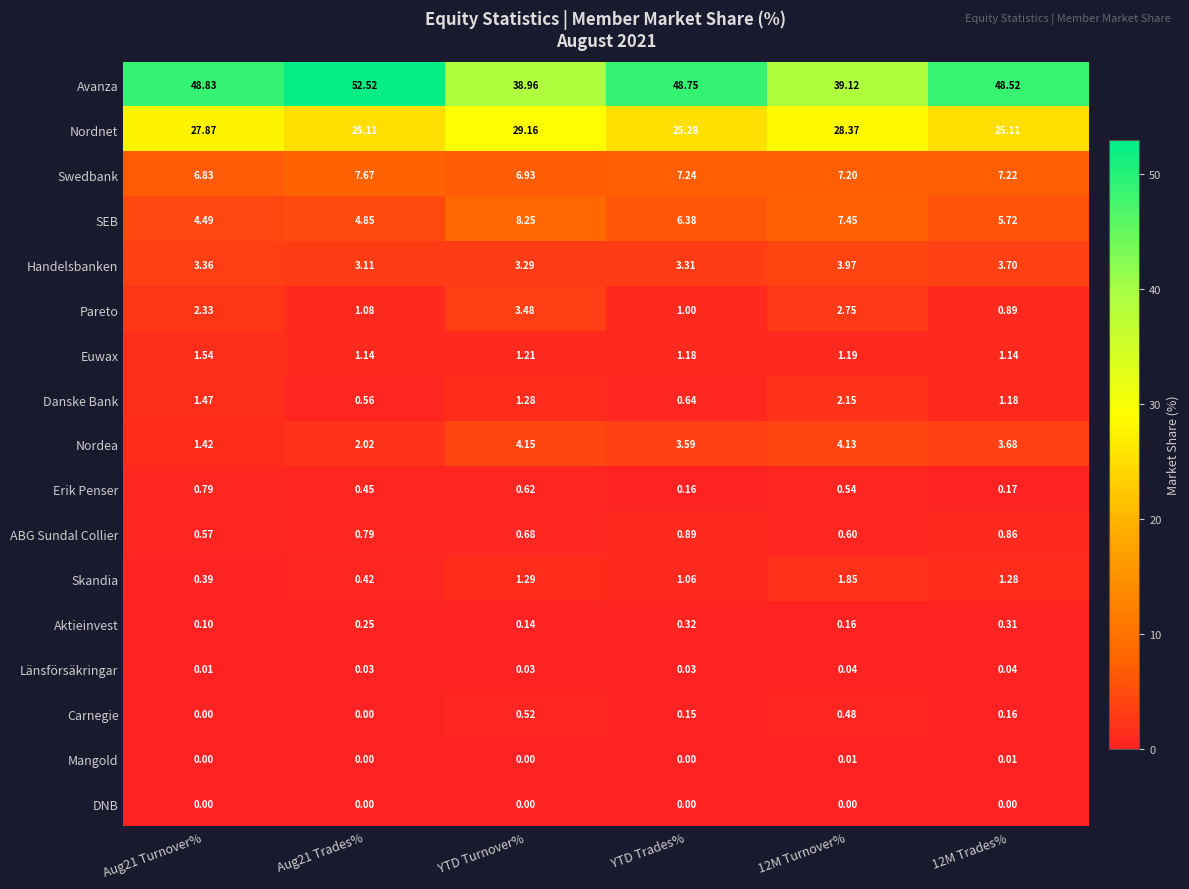

Rank the series by their maximum value, from lowest to highest.

DNB, Mangold, Länsförsäkringar, Aktieinvest, Carnegie, Erik Penser, ABG Sundal Collier, Euwax, Skandia, Danske Bank, Pareto, Handelsbanken, Nordea, Swedbank, SEB, Nordnet, Avanza